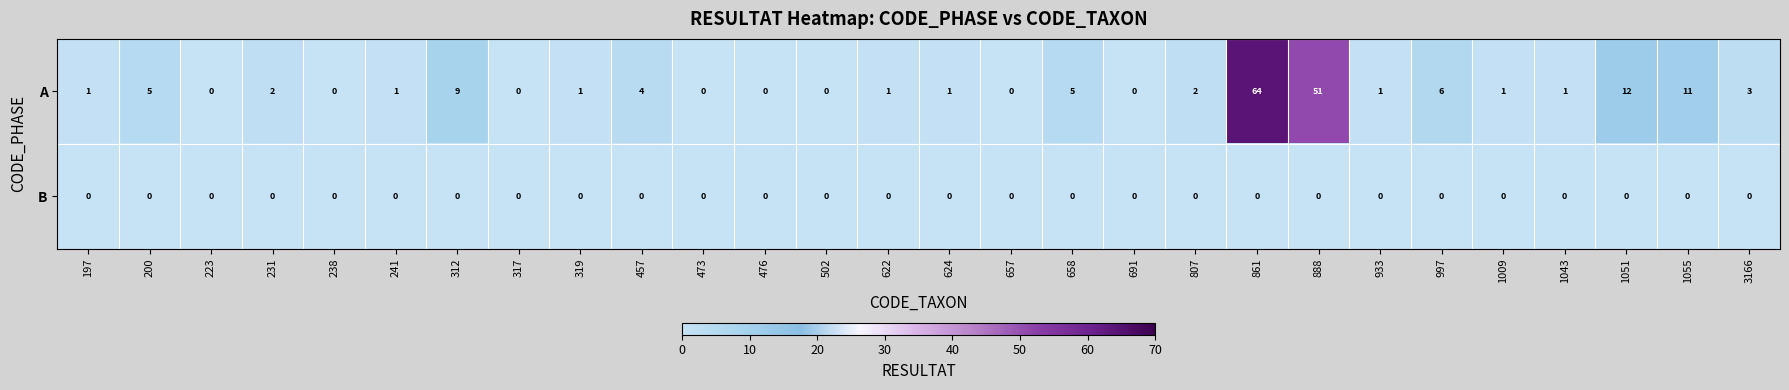

What is the greatest value displayed?

64